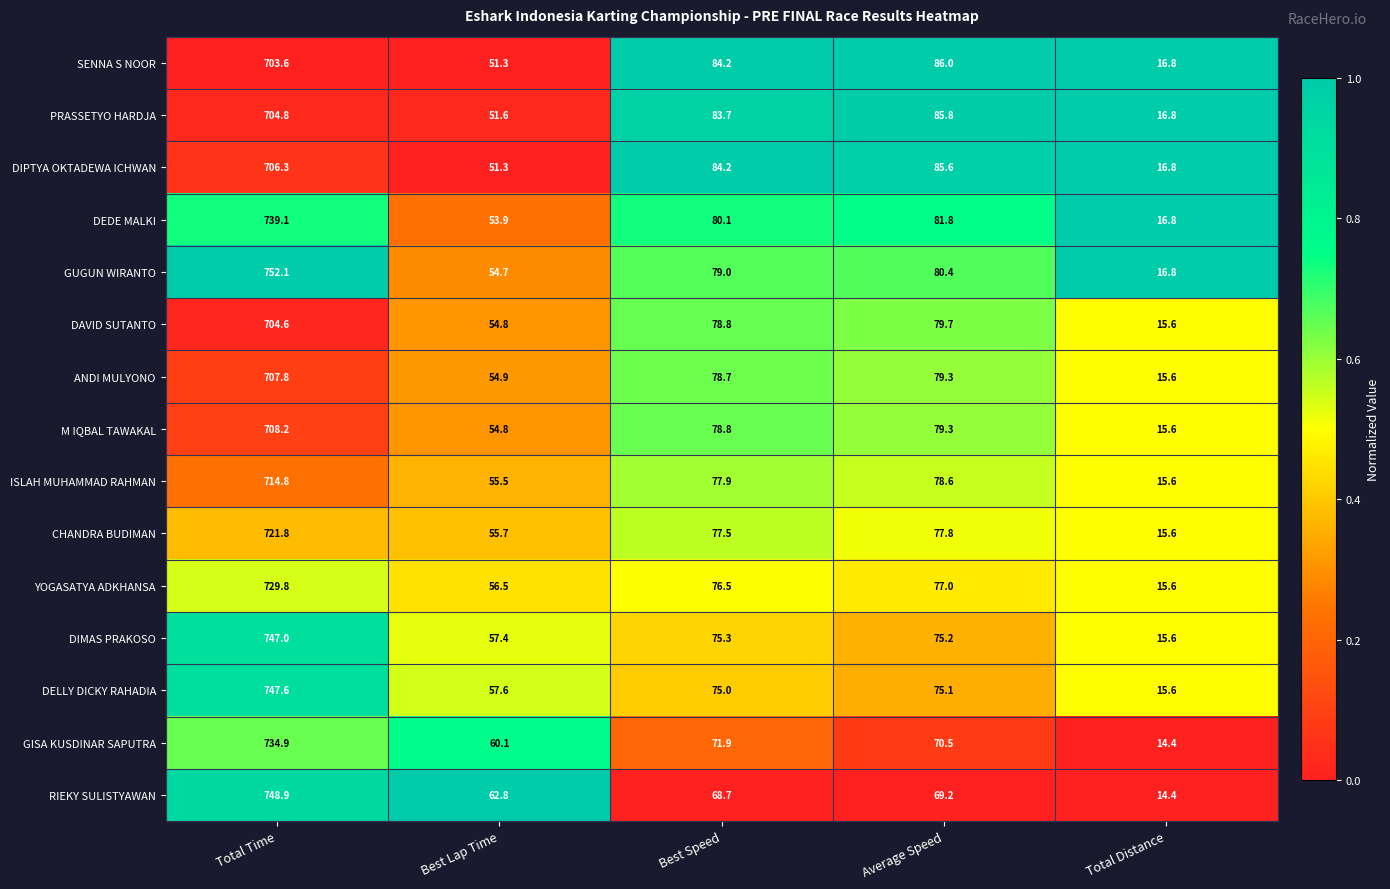

Is it true that RIEKY SULISTYAWAN equals 1059.3 at Total Time?

False